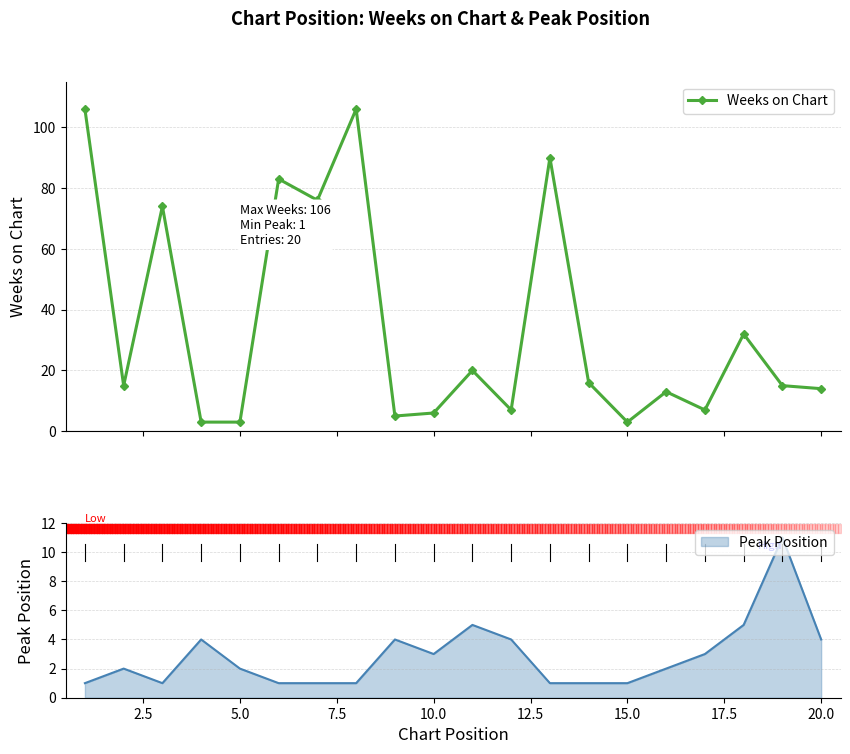

What is the value of the 15th point from the left?

3